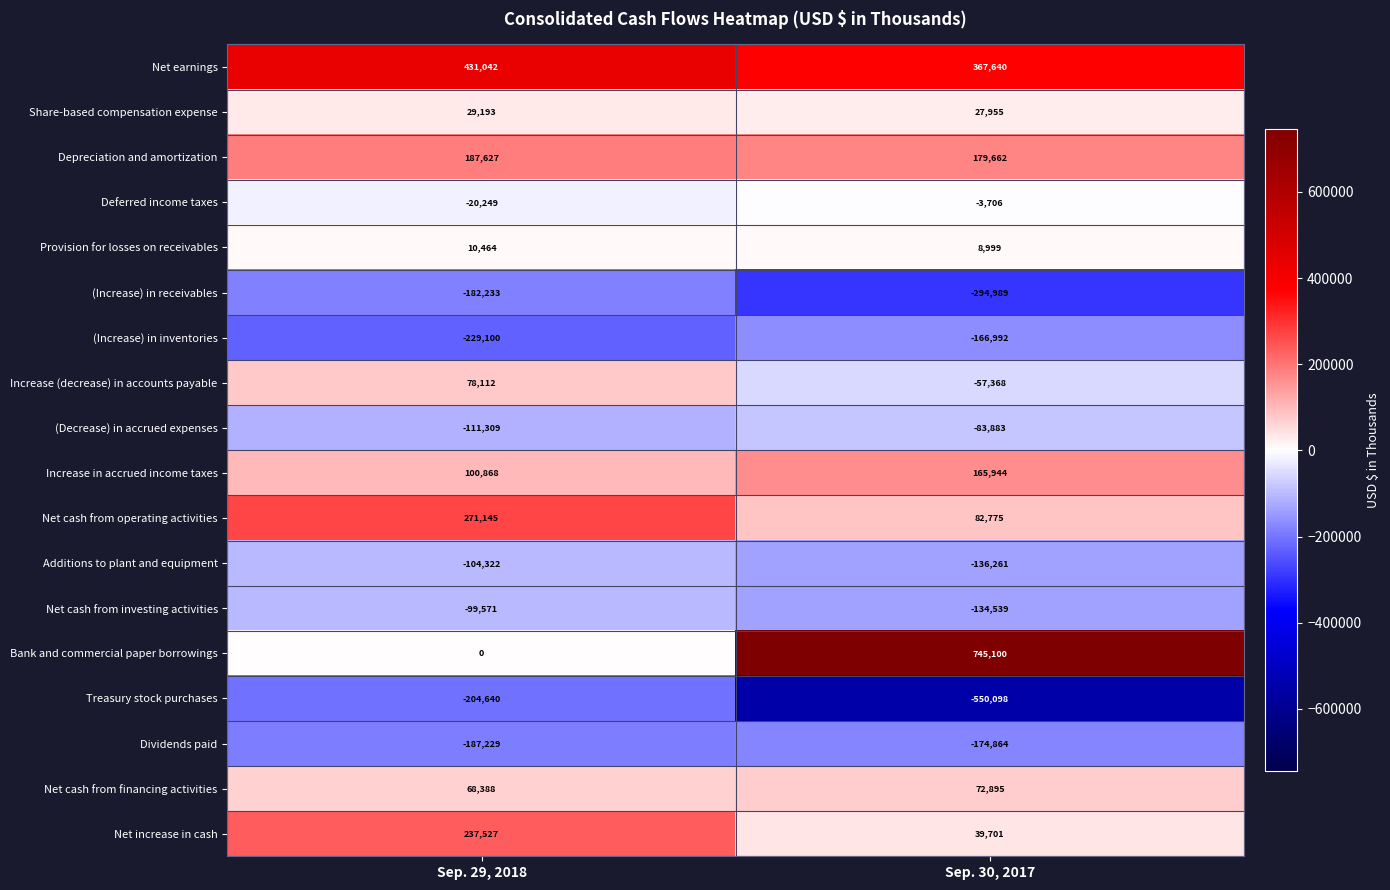

Is it true that Dividends paid equals -300944 at Sep. 29, 2018?

False